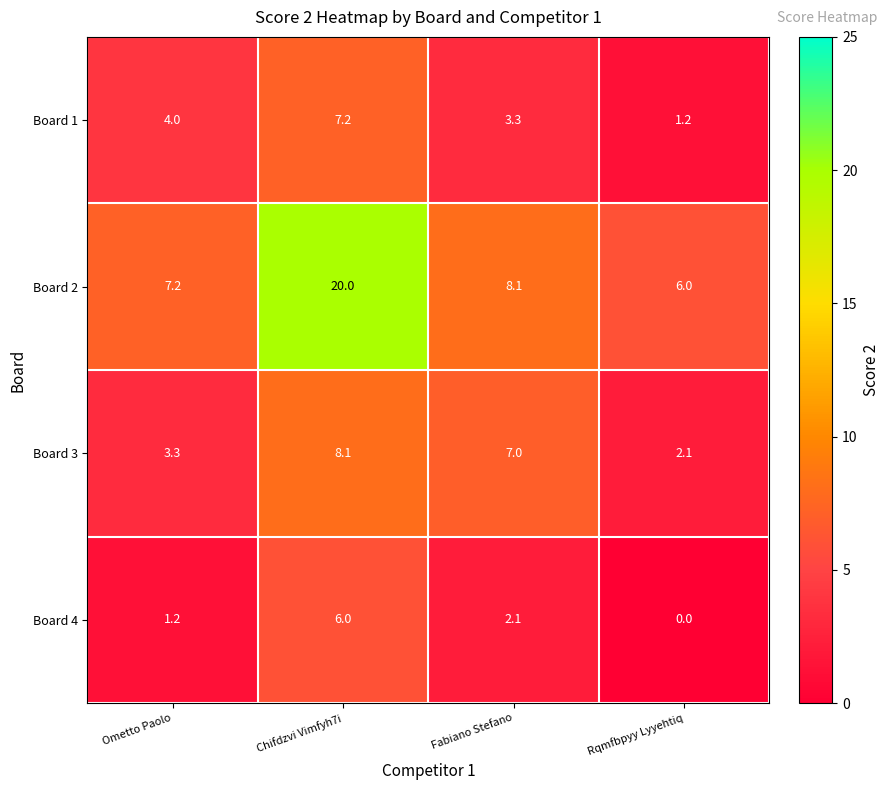

What is the greatest value displayed?

20.0